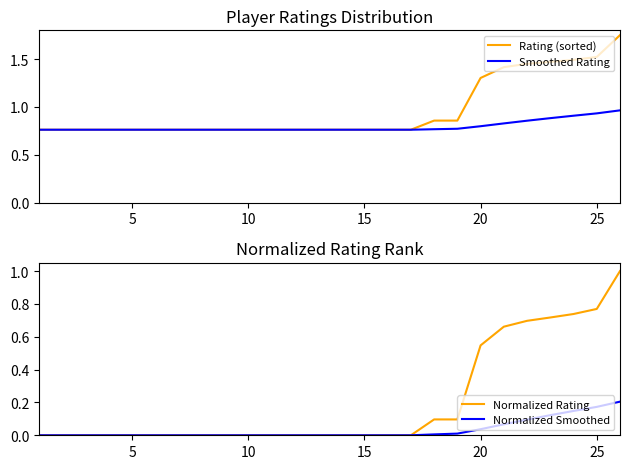

What value does the Rating (sorted) series have at 5?

0.8